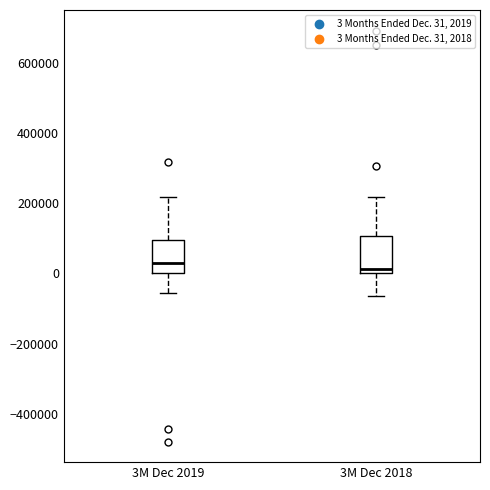

Where is the lower edge of the box for 3M Dec 2019 on the y-axis? The values are not printed on the chart, so give them approximately, as read against the axis.

0